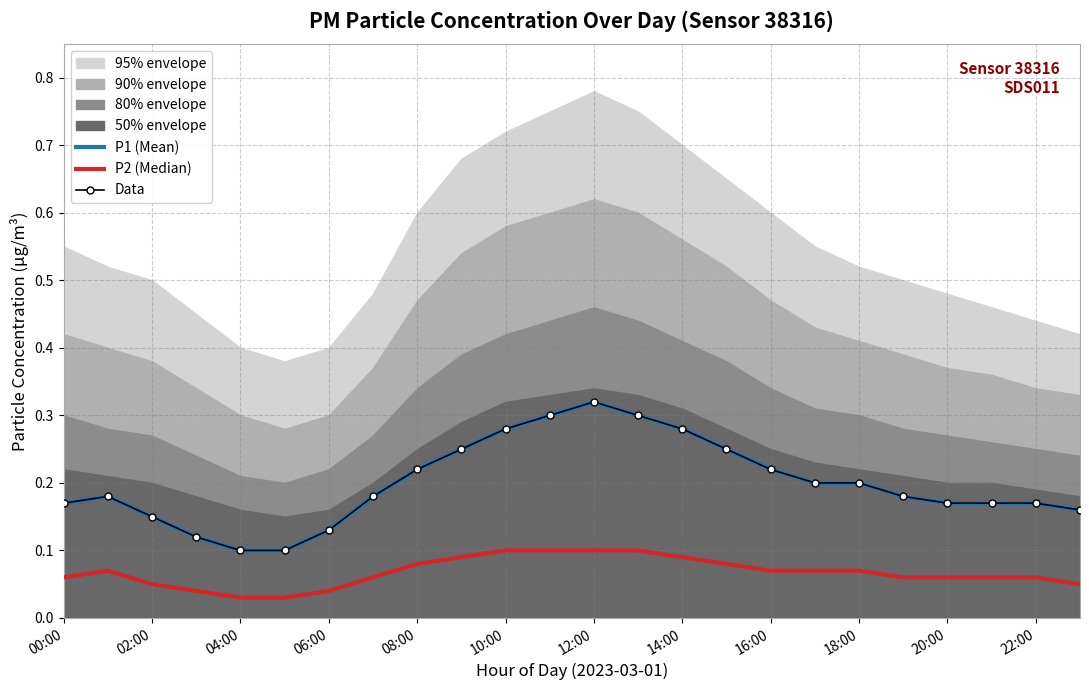

In P2 (Median), how many points are higher than both neighbors (excluding endpoints)?

1